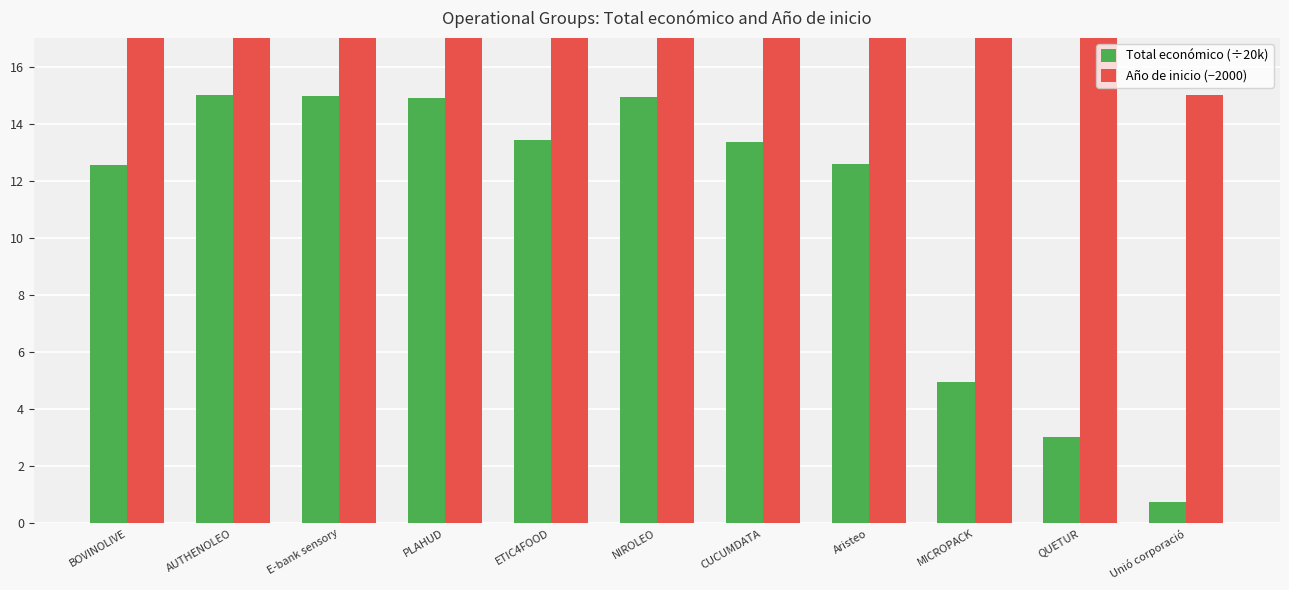

Between PLAHUD and E-bank sensory, which is larger?

E-bank sensory